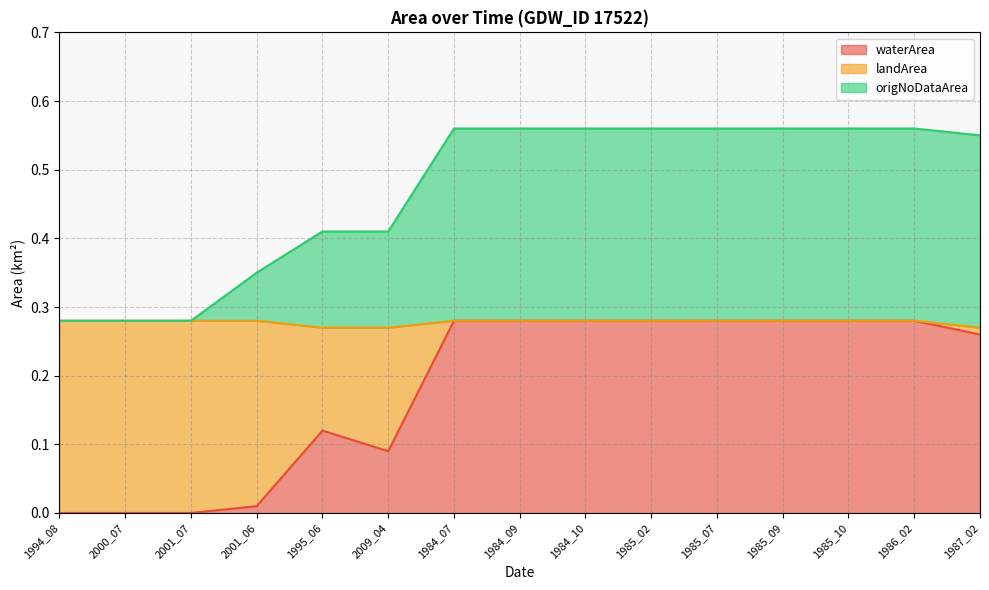

How many values in the waterArea series exceed 0?

12